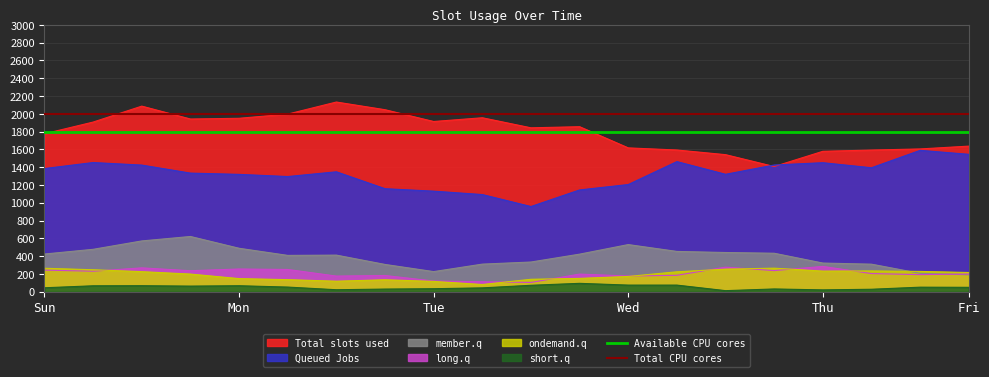

What is the highest value of the ondemand.q series?

265.6